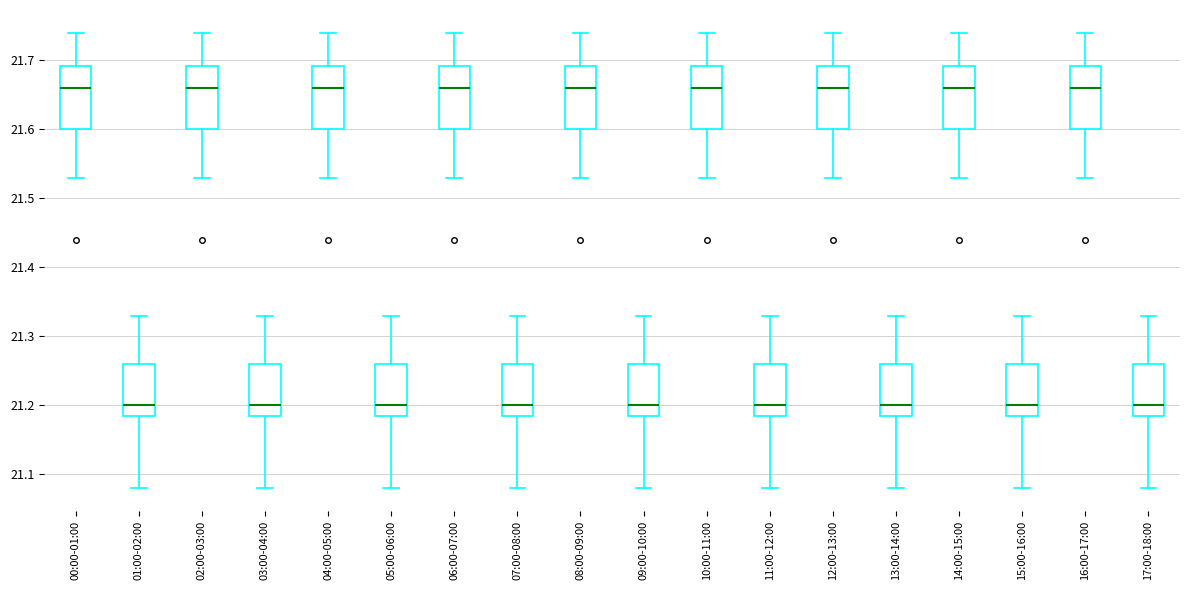

Where does the upper whisker of the box for 09:00-10:00 end on the y-axis? The values are not printed on the chart, so give them approximately, as read against the axis.

21.33